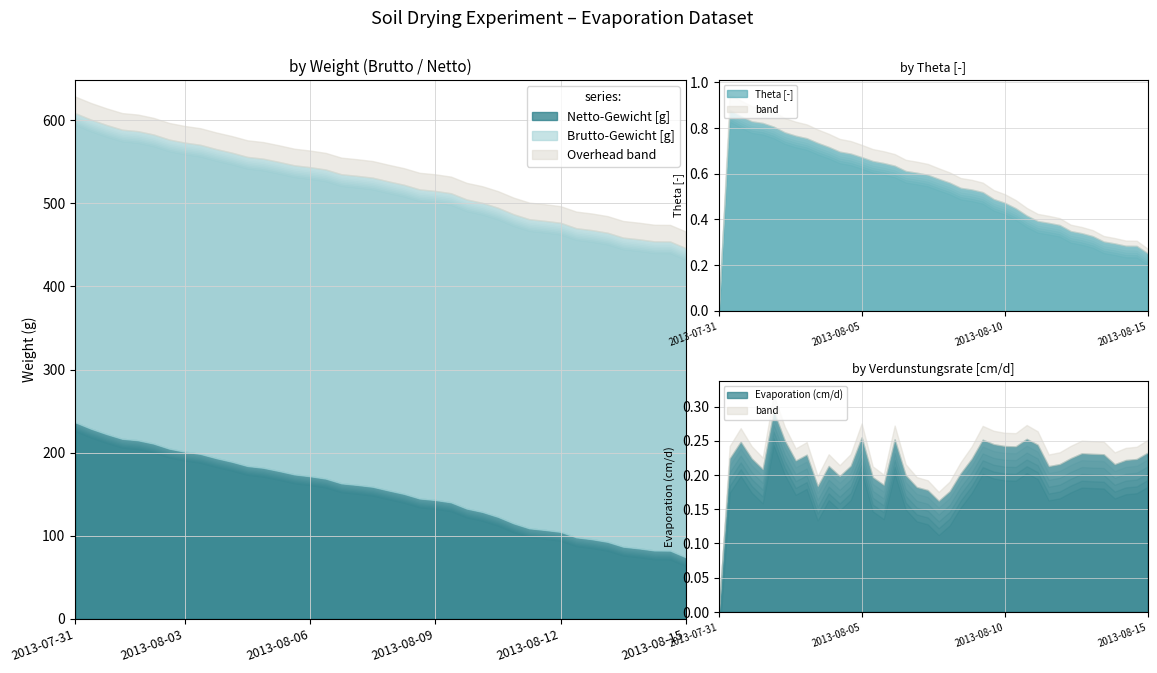

True or false: Brutto-Gewicht [g] has a value of 139.4 at 2013-08-05.

False